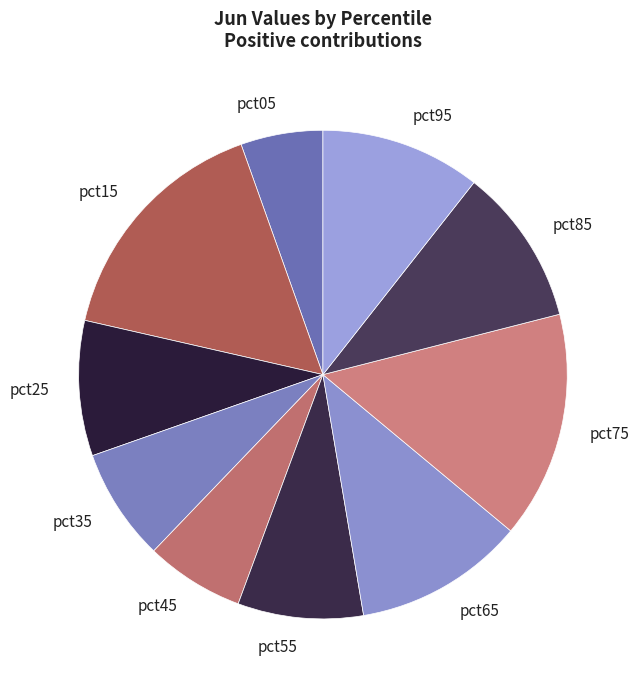

What is the largest slice in the pie chart?

pct15